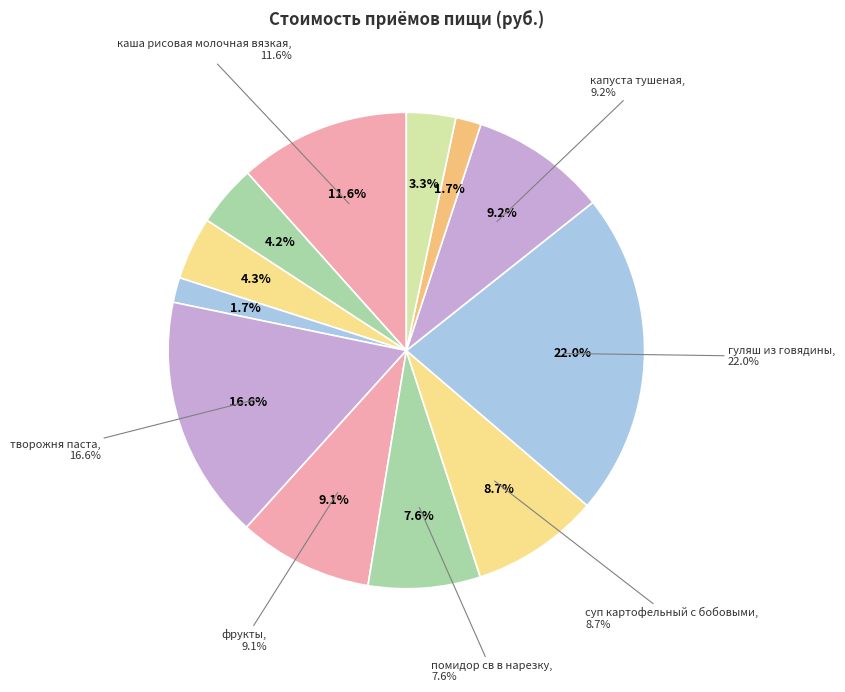

To the nearest percent, what is the difference between the largest and smallest slice percentages?

20%